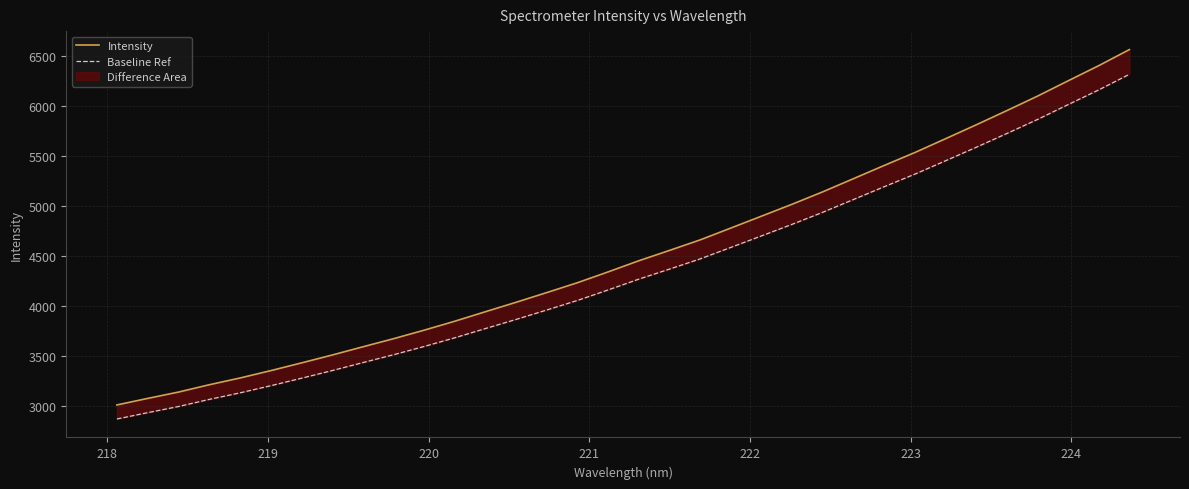

What is the greatest value displayed?

6566.4